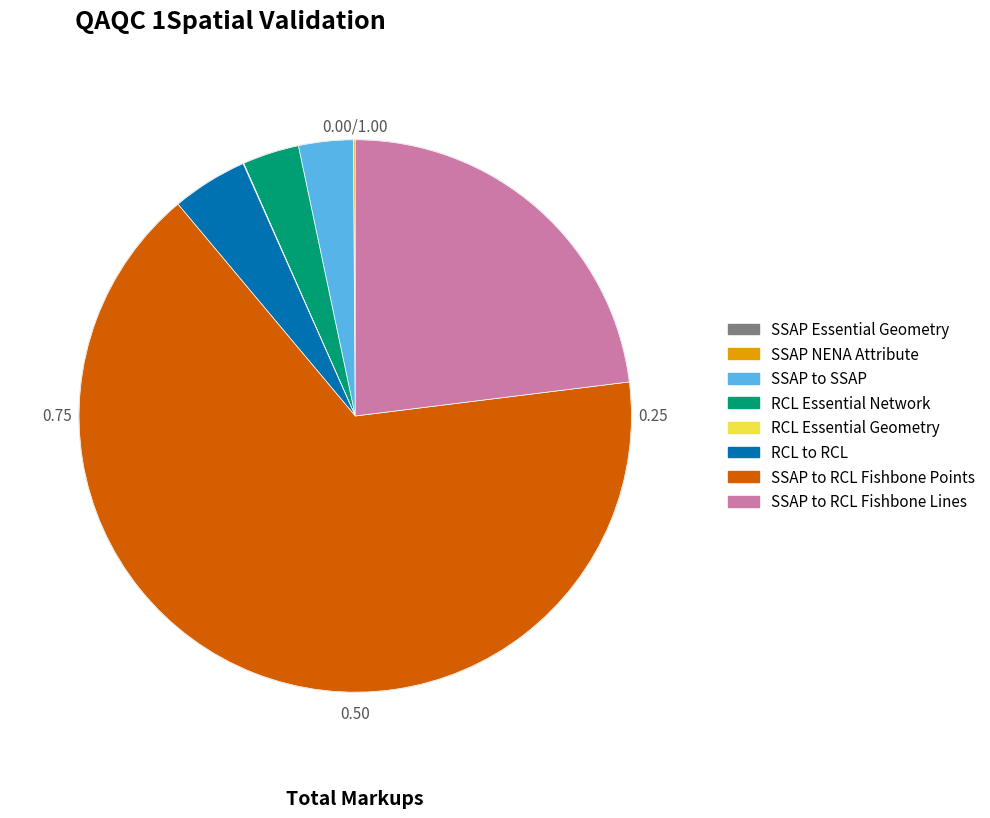

Between RCL to RCL and SSAP to RCL Fishbone Lines, which is larger?

SSAP to RCL Fishbone Lines